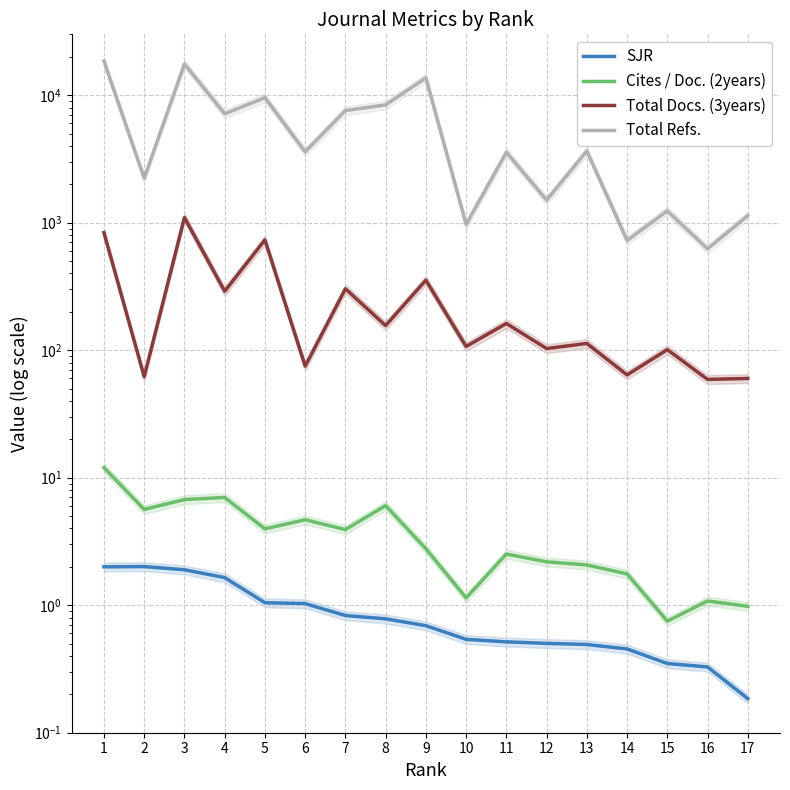

True or false: Cites / Doc. (2years) and SJR cross at least once.

False